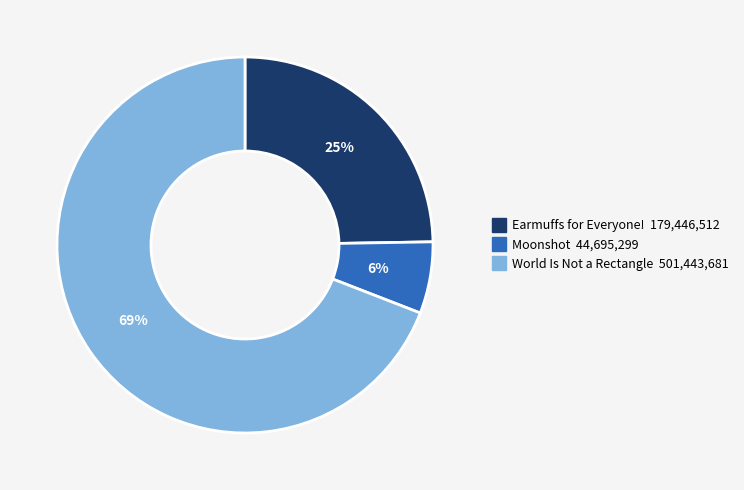

Which slice is the smallest?

Moonshot